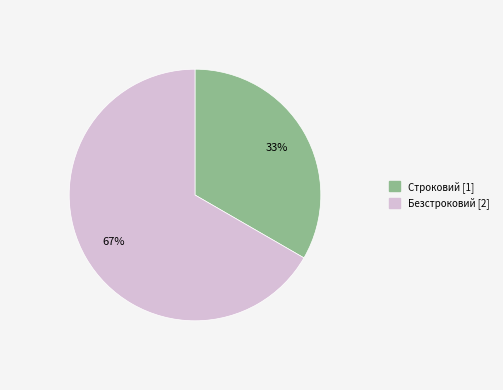

True or false: Строковий accounts for 20% of the total.

False